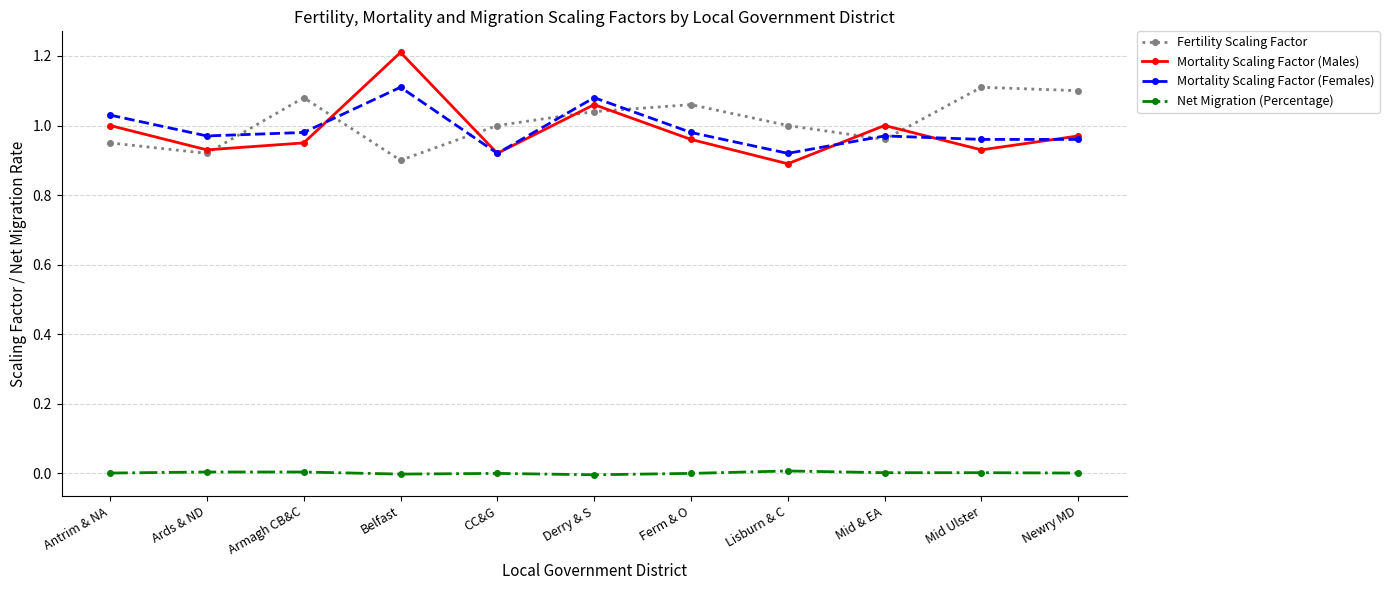

Is the value of Net Migration (Percentage) at Armagh CB&C greater than the value of Fertility Scaling Factor at Ferm & O?

No